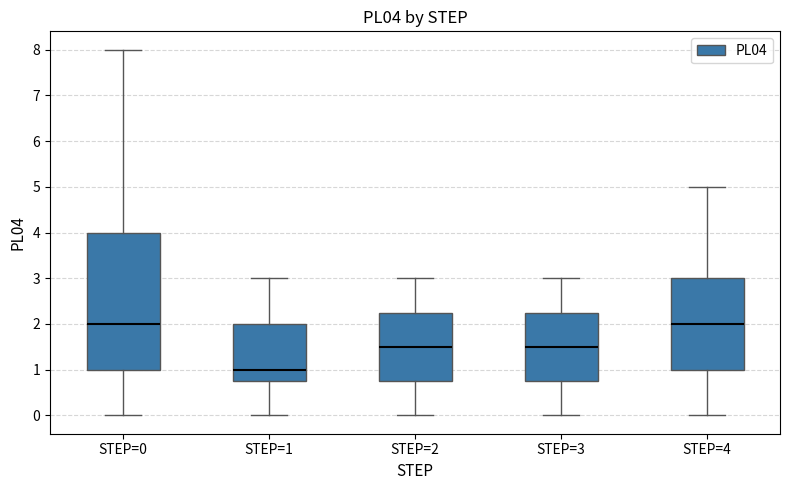

Reading left to right, transcribe this box plot: for each box, give where its median line is, the range the box spans, and where its two whiskers end, as read against the y-axis. The values are not printed on the chart, so give them approximately, as read against the axis.

STEP=0: median 2.0, box 1.0 to 4.0, whiskers 0.0 to 8.0
STEP=1: median 1.0, box 0.8 to 2.0, whiskers 0.0 to 3.0
STEP=2: median 1.5, box 0.8 to 2.3, whiskers 0.0 to 3.0
STEP=3: median 1.5, box 0.8 to 2.3, whiskers 0.0 to 3.0
STEP=4: median 2.0, box 1.0 to 3.0, whiskers 0.0 to 5.0